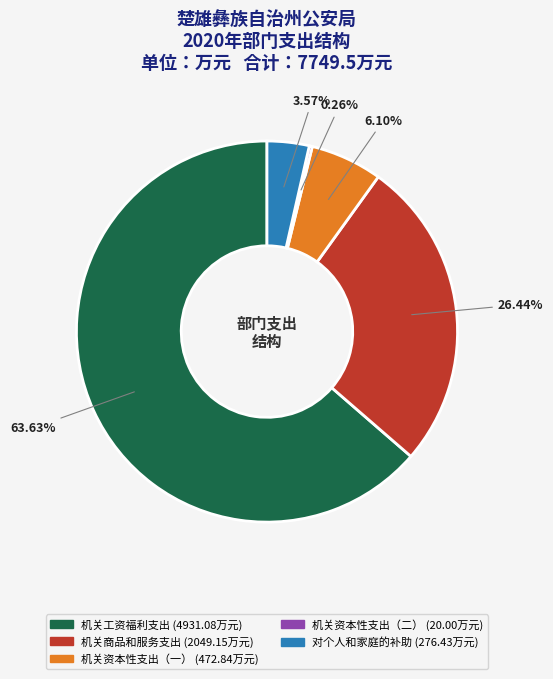

Which category has the biggest portion of the pie?

机关工资福利支出